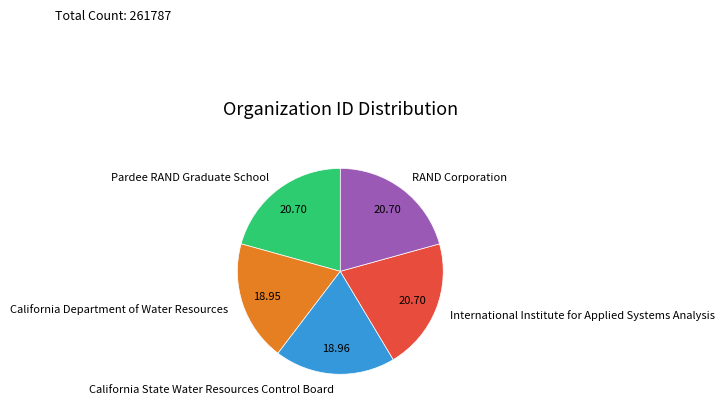

True or false: California State Water Resources Control Board accounts for 19% of the total.

True